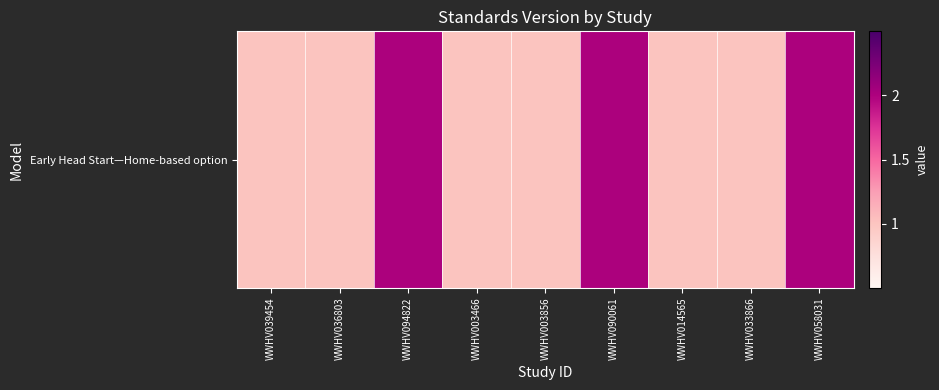

At which category does the chart reach its peak across all series?

WWHV094822